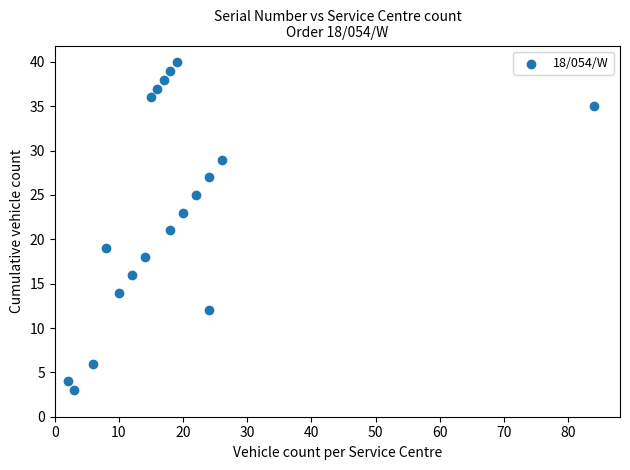

What is the range of Y values (max minus min)?

37